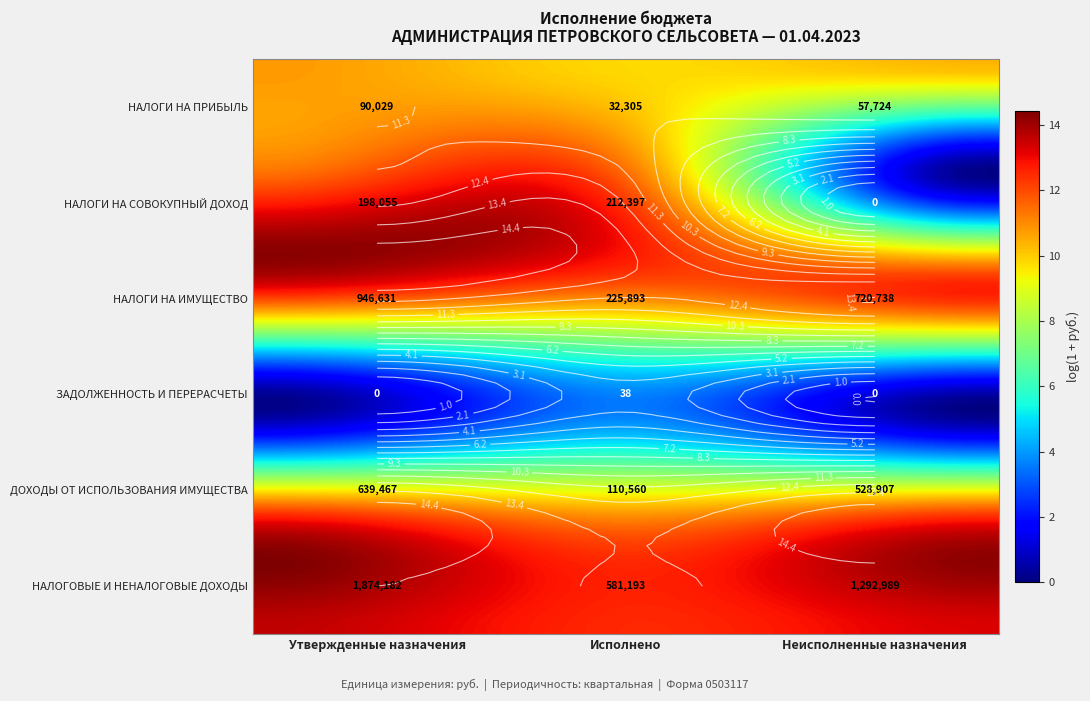

At how many categories does at least one series exceed 10?

3